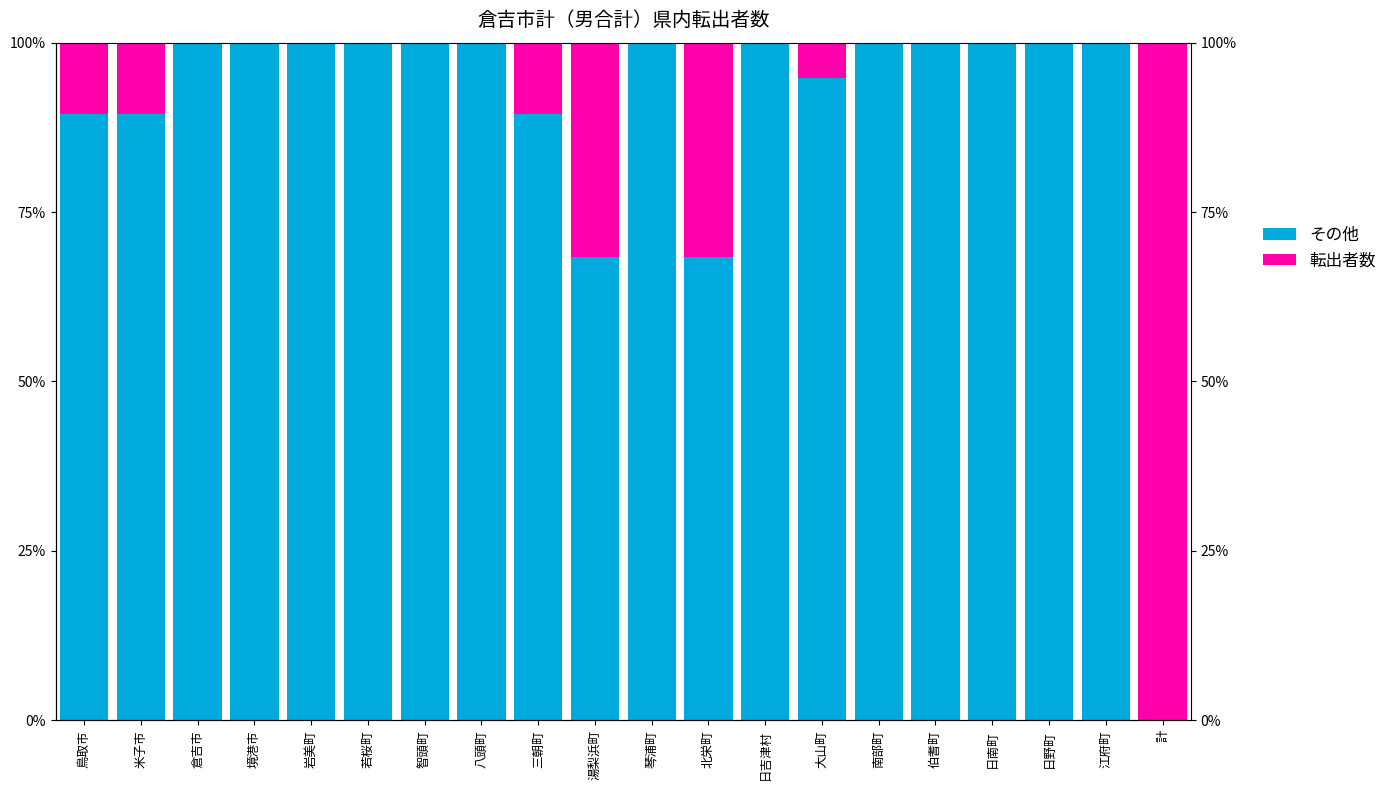

At which category is the sum across all series the highest?

鳥取市